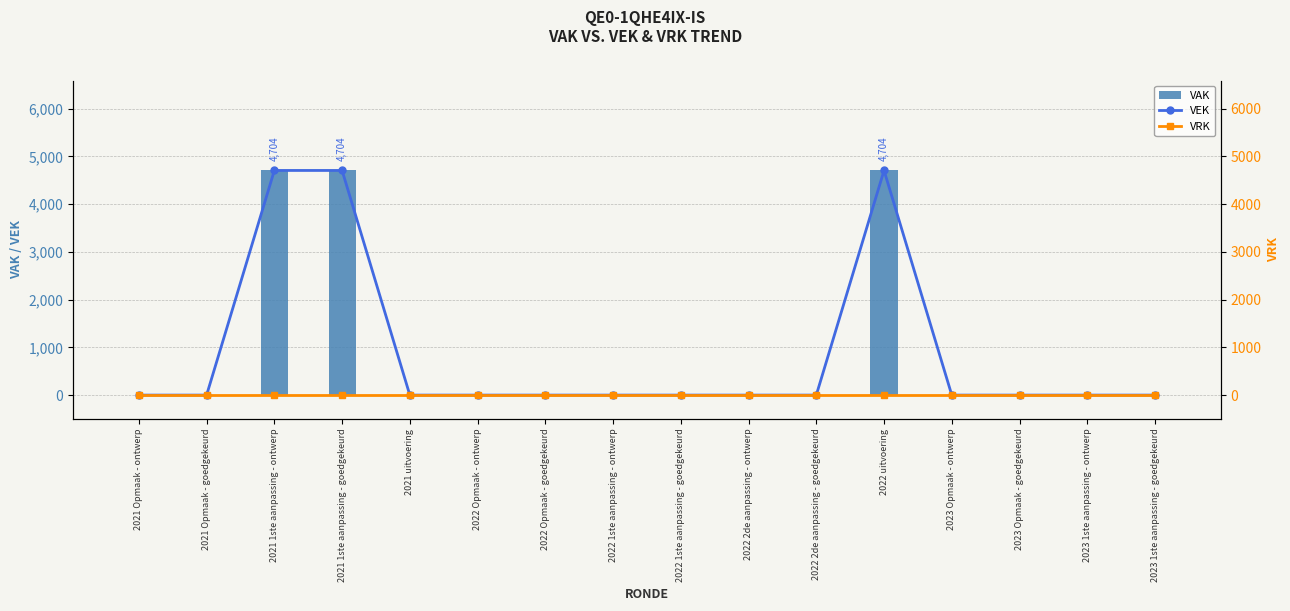

Reading right to left, extract all data points from this chart.

VEK: 2023 1ste aanpassing - goedgekeurd=0	2023 1ste aanpassing - ontwerp=0	2023 Opmaak - goedgekeurd=0	2023 Opmaak - ontwerp=0	2022 uitvoering=4704	2022 2de aanpassing - goedgekeurd=0	2022 2de aanpassing - ontwerp=0	2022 1ste aanpassing - goedgekeurd=0	2022 1ste aanpassing - ontwerp=0	2022 Opmaak - goedgekeurd=0	2022 Opmaak - ontwerp=0	2021 uitvoering=0	2021 1ste aanpassing - goedgekeurd=4704	2021 1ste aanpassing - ontwerp=4704	2021 Opmaak - goedgekeurd=0	2021 Opmaak - ontwerp=0
VAK: 2023 1ste aanpassing - goedgekeurd=0	2023 1ste aanpassing - ontwerp=0	2023 Opmaak - goedgekeurd=0	2023 Opmaak - ontwerp=0	2022 uitvoering=4704	2022 2de aanpassing - goedgekeurd=0	2022 2de aanpassing - ontwerp=0	2022 1ste aanpassing - goedgekeurd=0	2022 1ste aanpassing - ontwerp=0	2022 Opmaak - goedgekeurd=0	2022 Opmaak - ontwerp=0	2021 uitvoering=0	2021 1ste aanpassing - goedgekeurd=4704	2021 1ste aanpassing - ontwerp=4704	2021 Opmaak - goedgekeurd=0	2021 Opmaak - ontwerp=0
VRK: 2023 1ste aanpassing - goedgekeurd=0	2023 1ste aanpassing - ontwerp=0	2023 Opmaak - goedgekeurd=0	2023 Opmaak - ontwerp=0	2022 uitvoering=0	2022 2de aanpassing - goedgekeurd=0	2022 2de aanpassing - ontwerp=0	2022 1ste aanpassing - goedgekeurd=0	2022 1ste aanpassing - ontwerp=0	2022 Opmaak - goedgekeurd=0	2022 Opmaak - ontwerp=0	2021 uitvoering=0	2021 1ste aanpassing - goedgekeurd=0	2021 1ste aanpassing - ontwerp=0	2021 Opmaak - goedgekeurd=0	2021 Opmaak - ontwerp=0